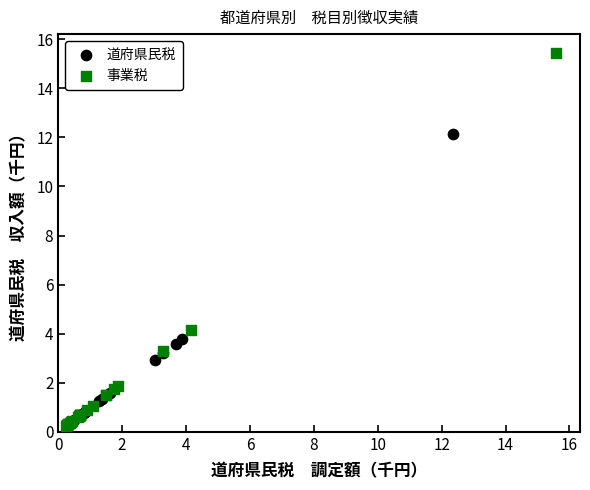

Which series reaches the maximum Y coordinate?

事業税